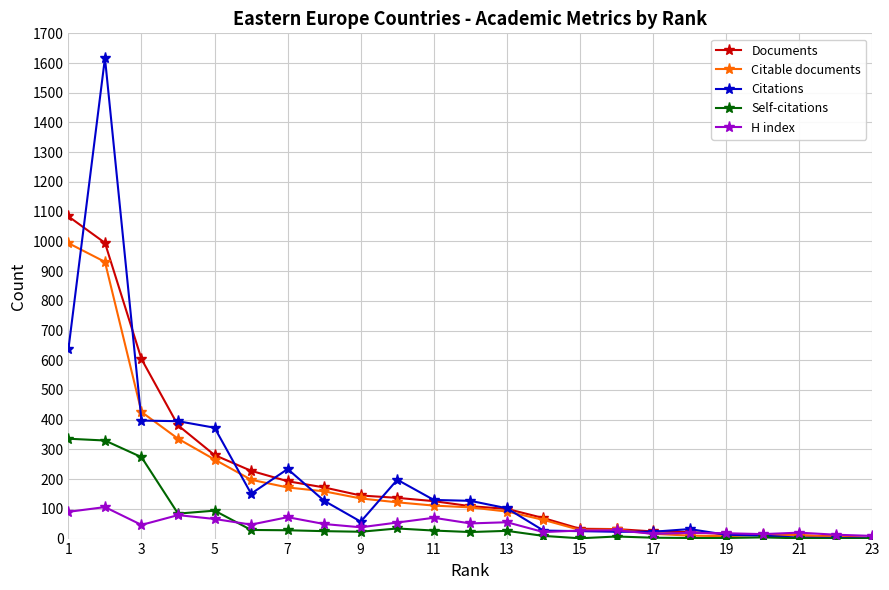

Which series has the widest spread of values?

Citations